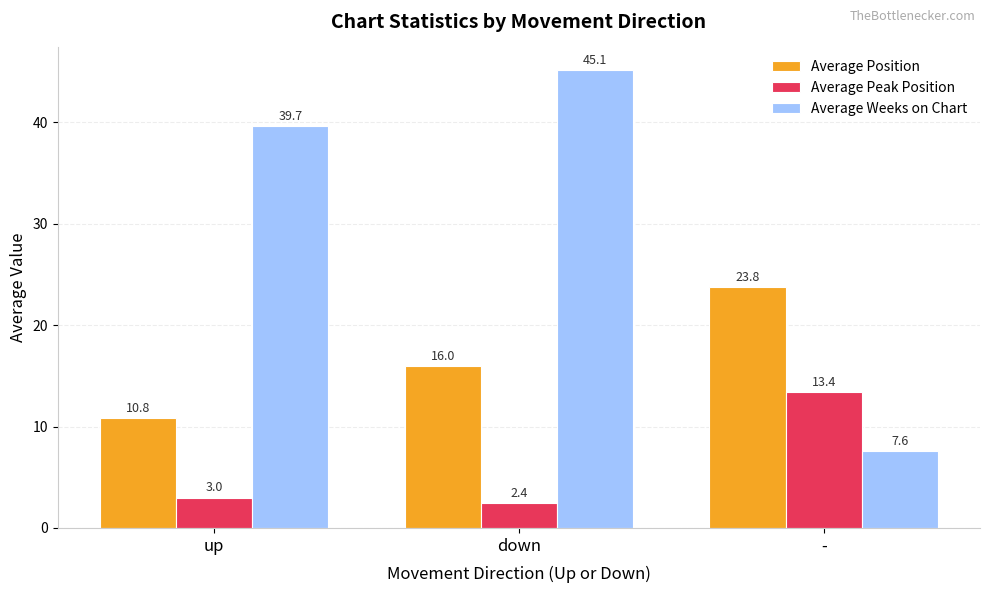

How many bars are there in total?

9